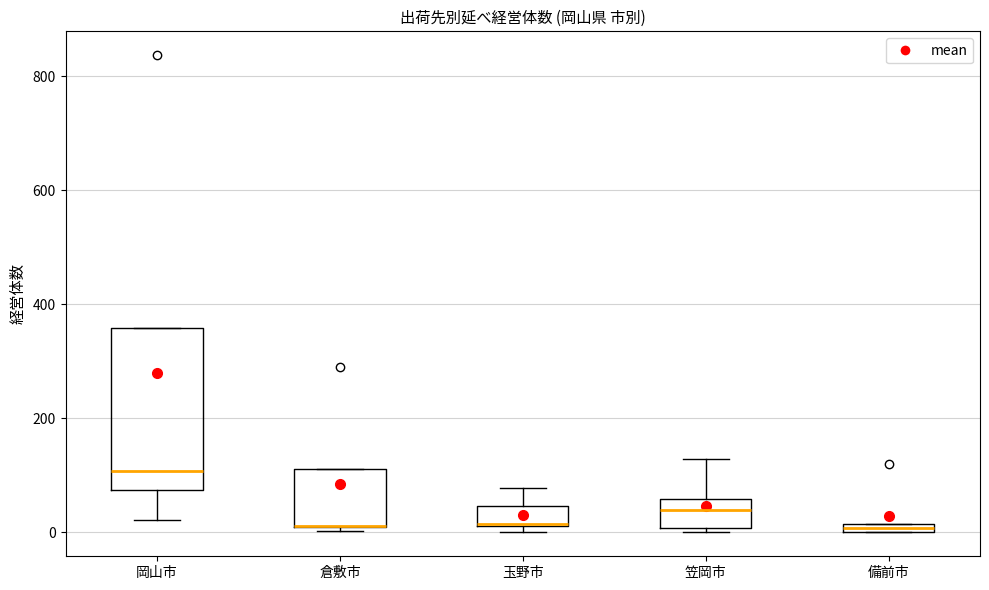

Where is the upper edge of the box for 倉敷市 on the y-axis? The values are not printed on the chart, so give them approximately, as read against the axis.

120